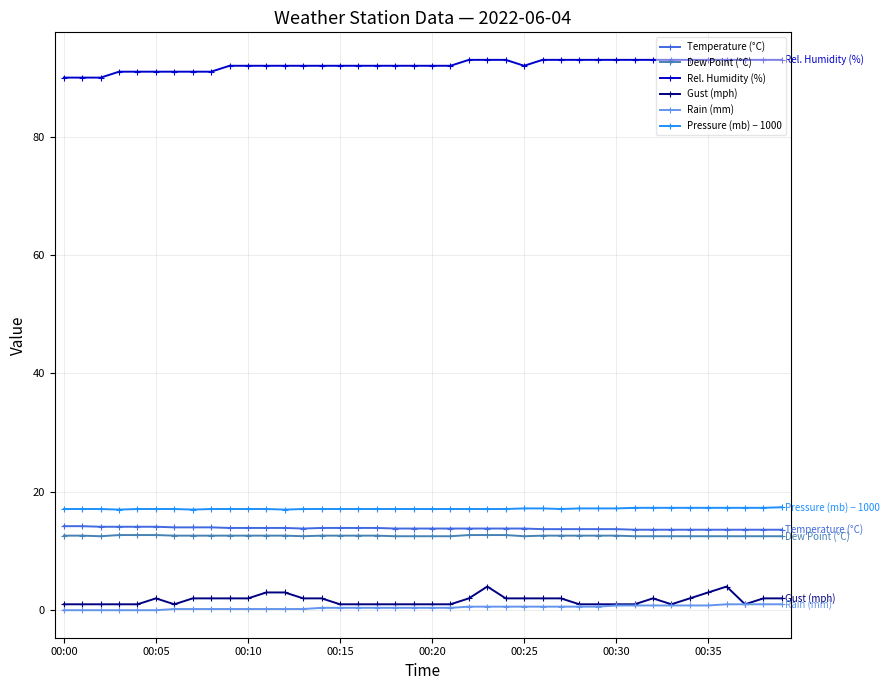

Which series has the largest total across all categories?

Rel. Humidity (%)